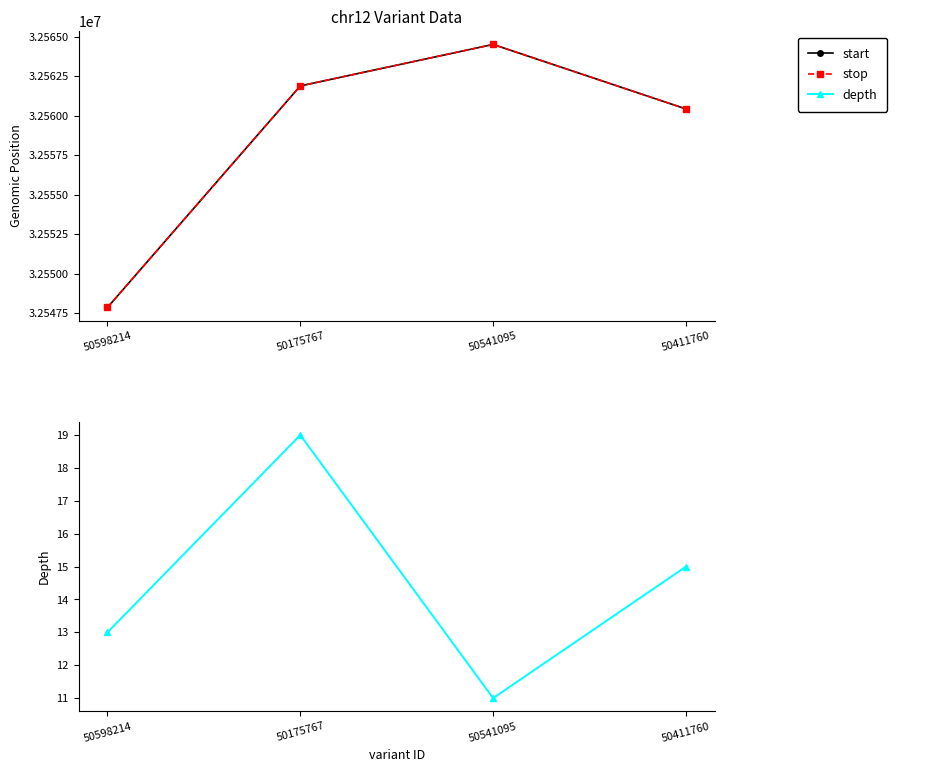

Rank the series by their maximum value, from lowest to highest.

depth, start, stop